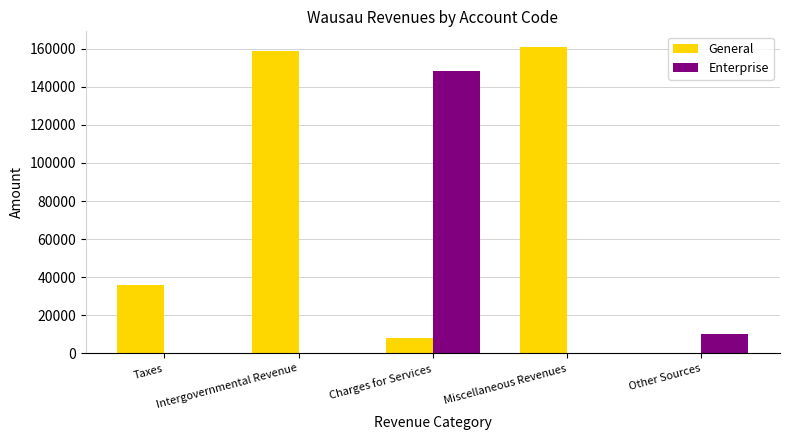

Reading right to left, list all the values displayed in this chart.

General: 11	161029	8288	158616	35899
Enterprise: 10000	0	148272	0	0